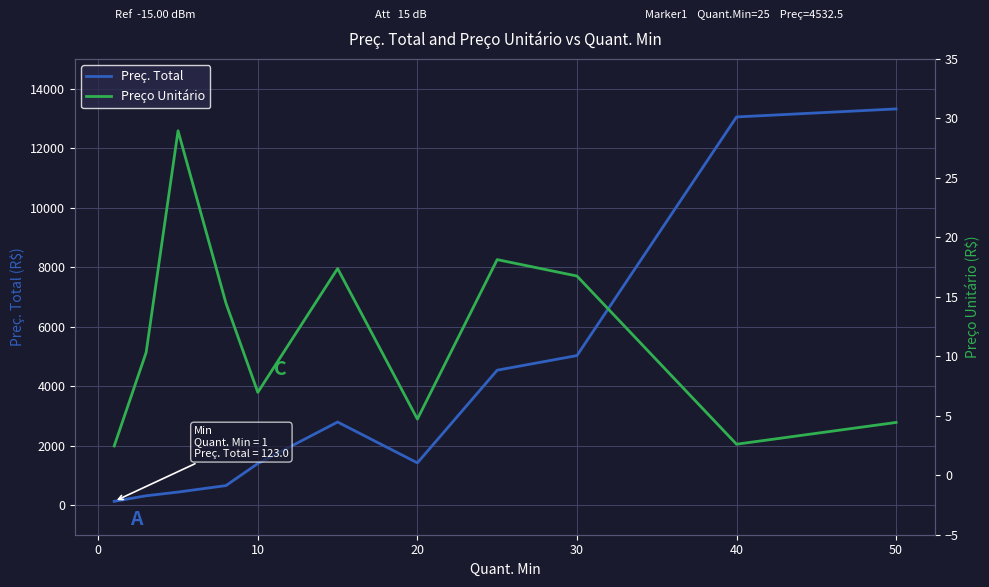

What is the minimum value shown in the chart?

2.5